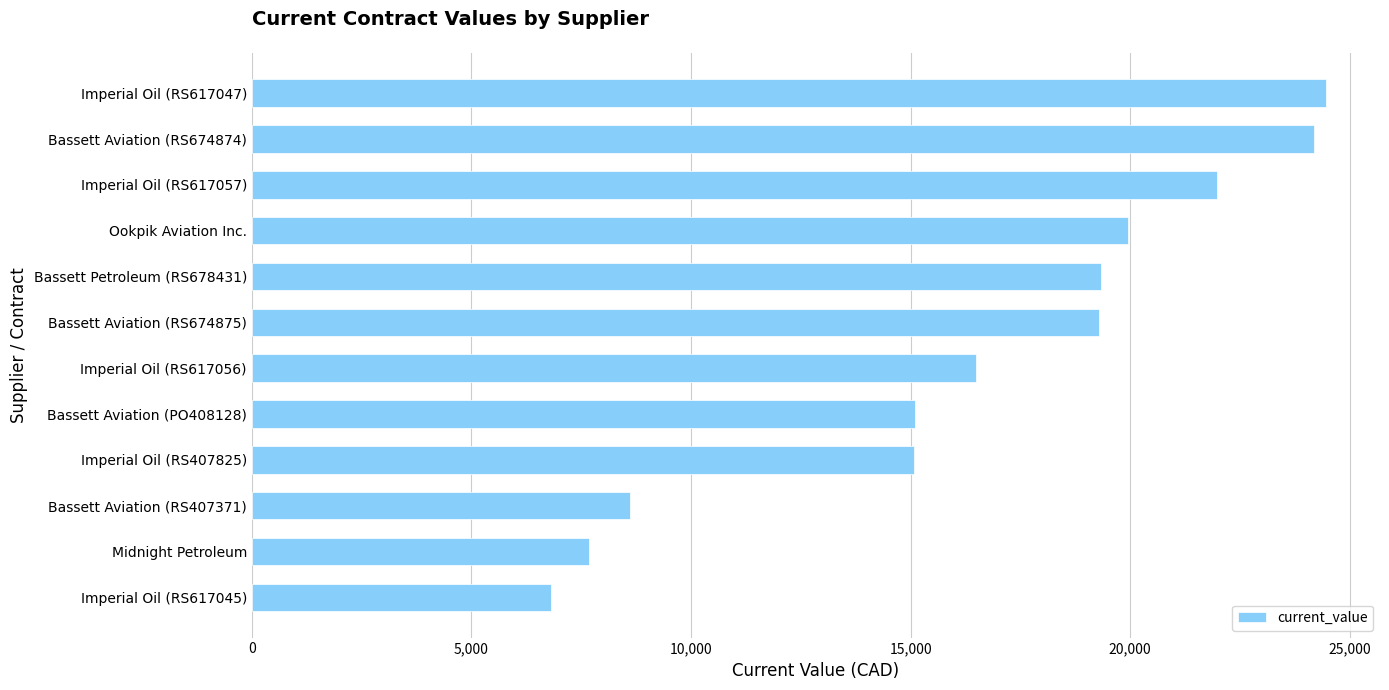

What is the maximum value shown in the chart?

24463.5